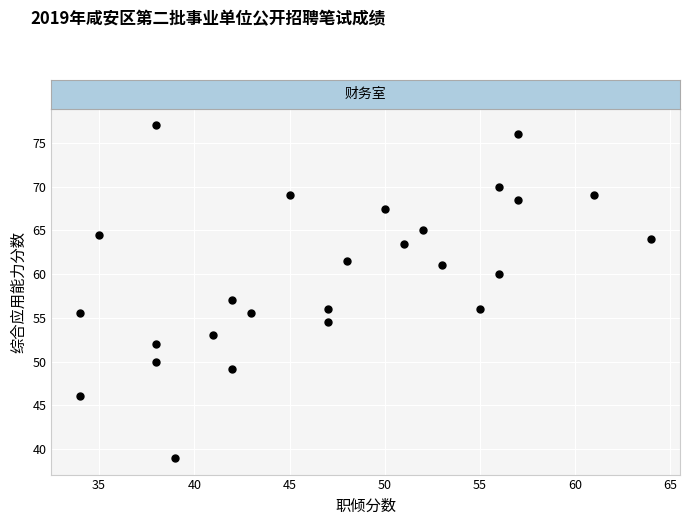

What is the range of X values (max minus min)?

30.0